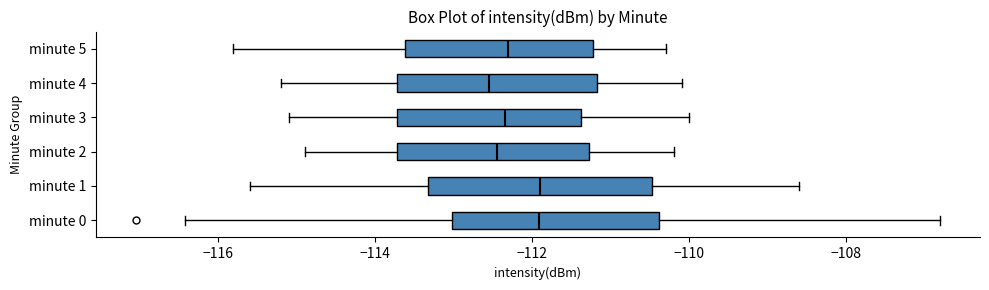

Reading bottom to top, read every box against the x-axis: the position of its median line, the range the box covers, and the ends of its whiskers. The values are not printed on the chart, so give them approximately, as read against the axis.

minute 0: median -112.0, box -113.0 to -110.4, whiskers -116.4 to -106.8
minute 1: median -111.8, box -113.4 to -110.4, whiskers -115.6 to -108.6
minute 2: median -112.4, box -113.8 to -111.2, whiskers -114.8 to -110.2
minute 3: median -112.4, box -113.8 to -111.4, whiskers -115.0 to -110.0
minute 4: median -112.6, box -113.8 to -111.2, whiskers -115.2 to -110.0
minute 5: median -112.4, box -113.6 to -111.2, whiskers -115.8 to -110.2